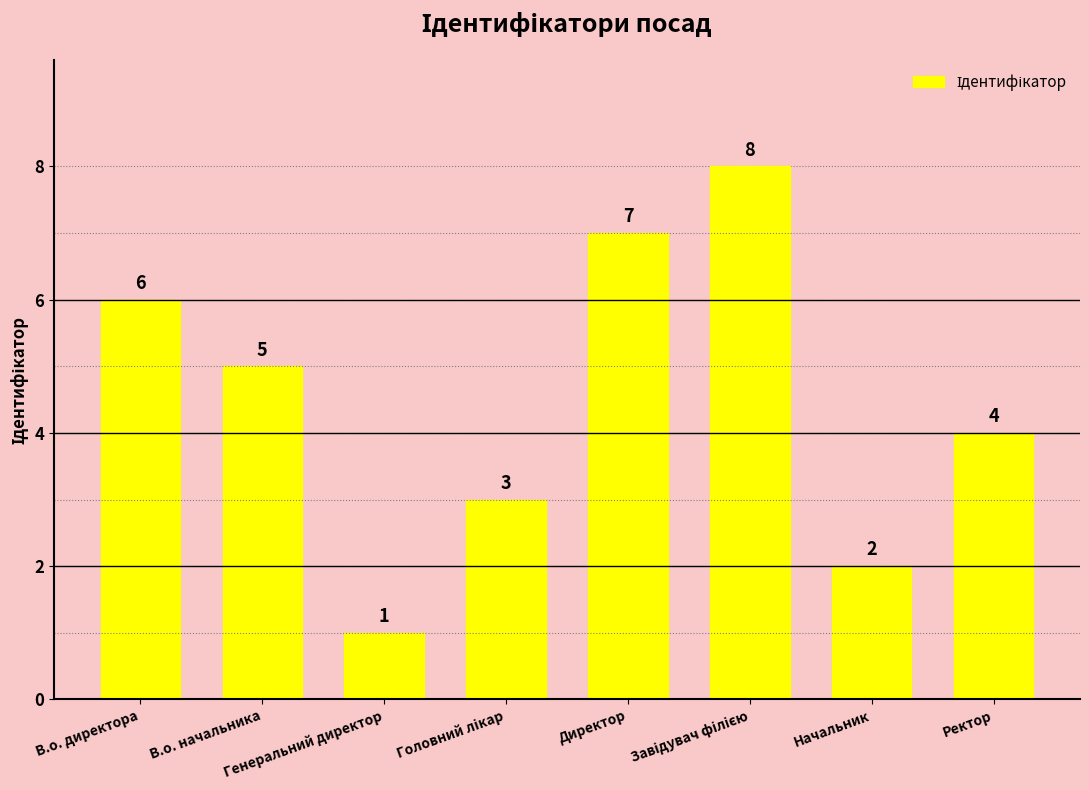

What is the difference between the second highest and minimum values?

6